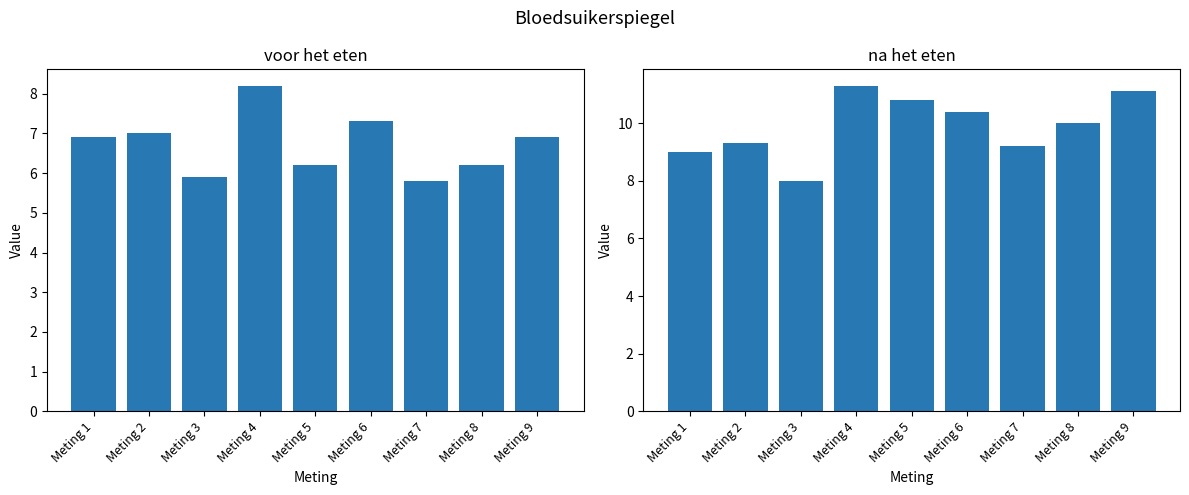

True or false: voor het eten has a value of 3.1 at Meting 7.

False